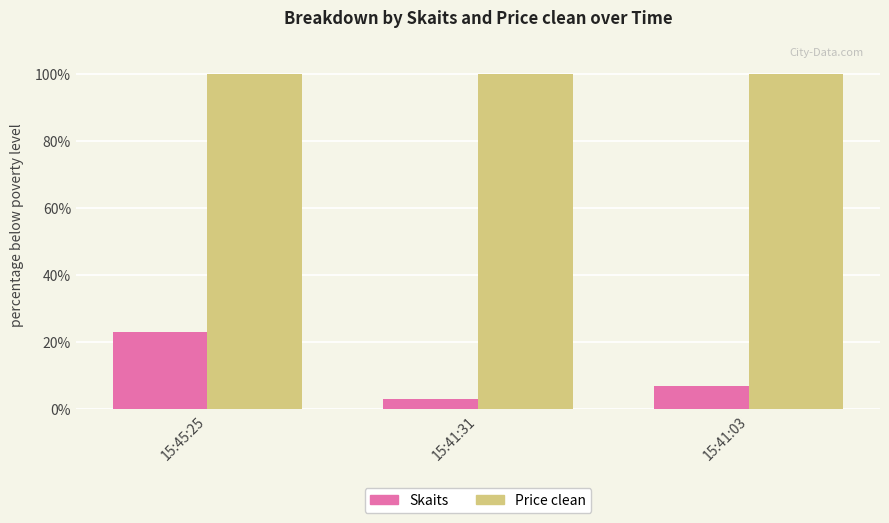

What is the label of the 3rd bar from the right?

15:45:25